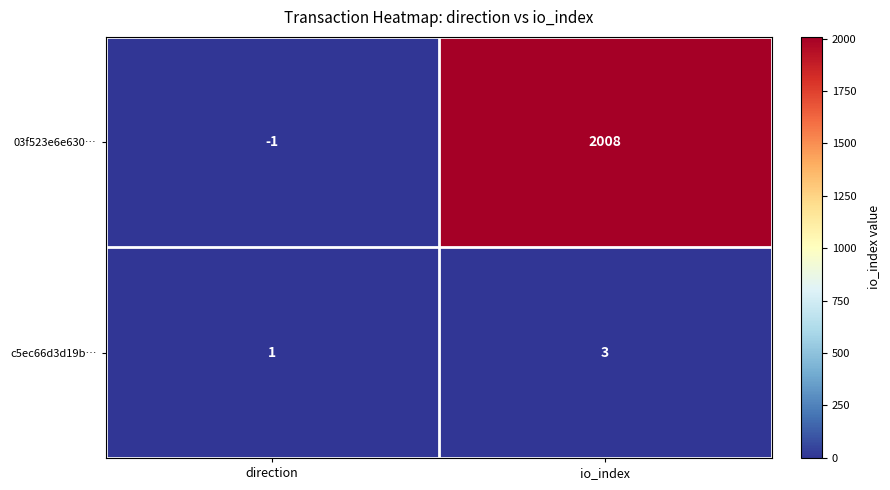

Which series has the largest range (max minus min)?

03f523e6e630…